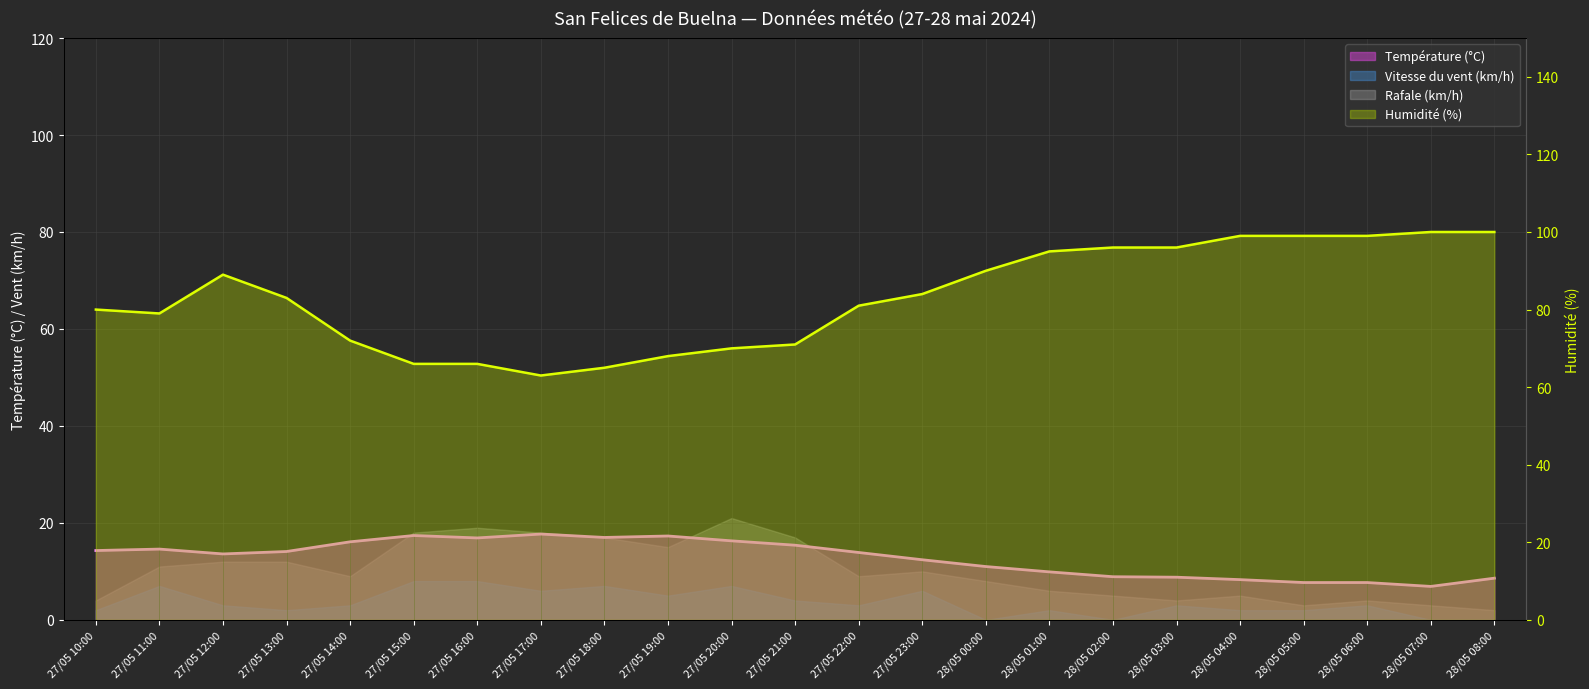

Reading left to right, what are all the values shown in this chart?

Température (°C): 14.3	14.6	13.6	14.1	16.1	17.4	16.9	17.7	17.0	17.3	16.3	15.4	13.9	12.4	11.0	9.9	8.9	8.8	8.3	7.7	7.7	6.9	8.6
Humidité (%): 80.0	79.0	89.0	83.0	72.0	66.0	66.0	63.0	65.0	68.0	70.0	71.0	81.0	84.0	90.0	95.0	96.0	96.0	99.0	99.0	99.0	100.0	100.0